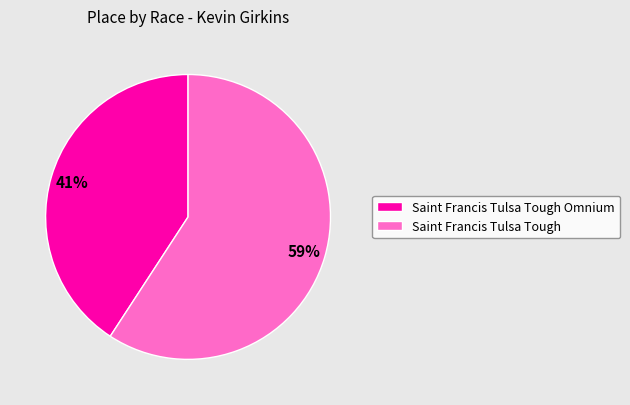

To the nearest percent, what percentage of the pie is Saint Francis Tulsa Tough?

59%